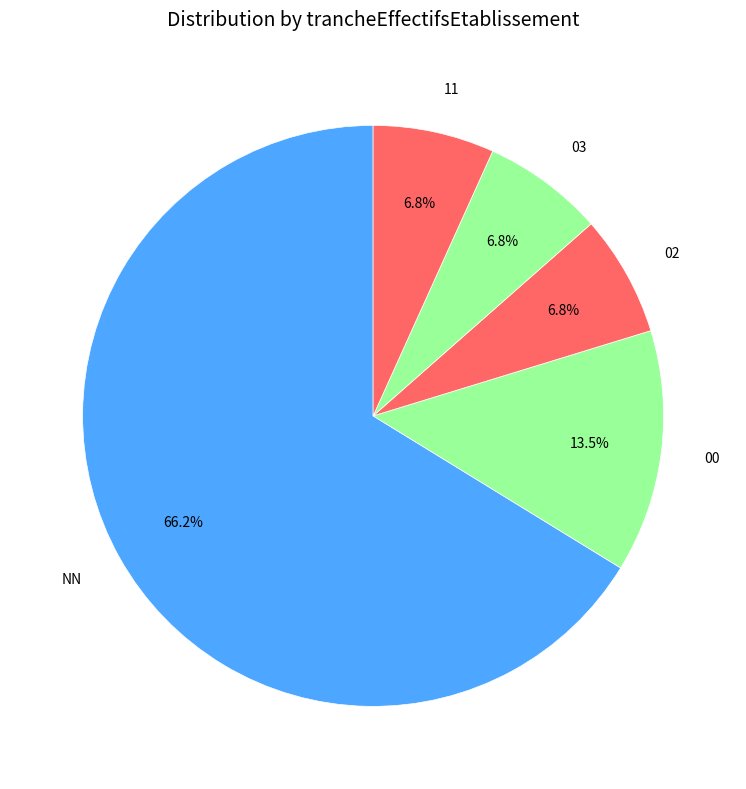

What is the largest slice in the pie chart?

NN